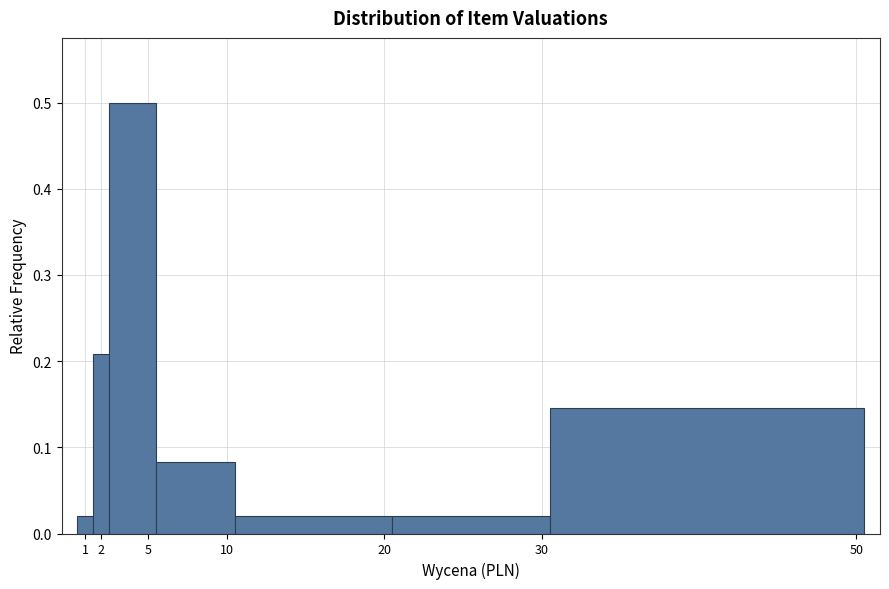

How tall is the bar that spans 0.5 to 1.5 on the x-axis? The values are not printed on the chart, so give them approximately, as read against the axis.

0.02